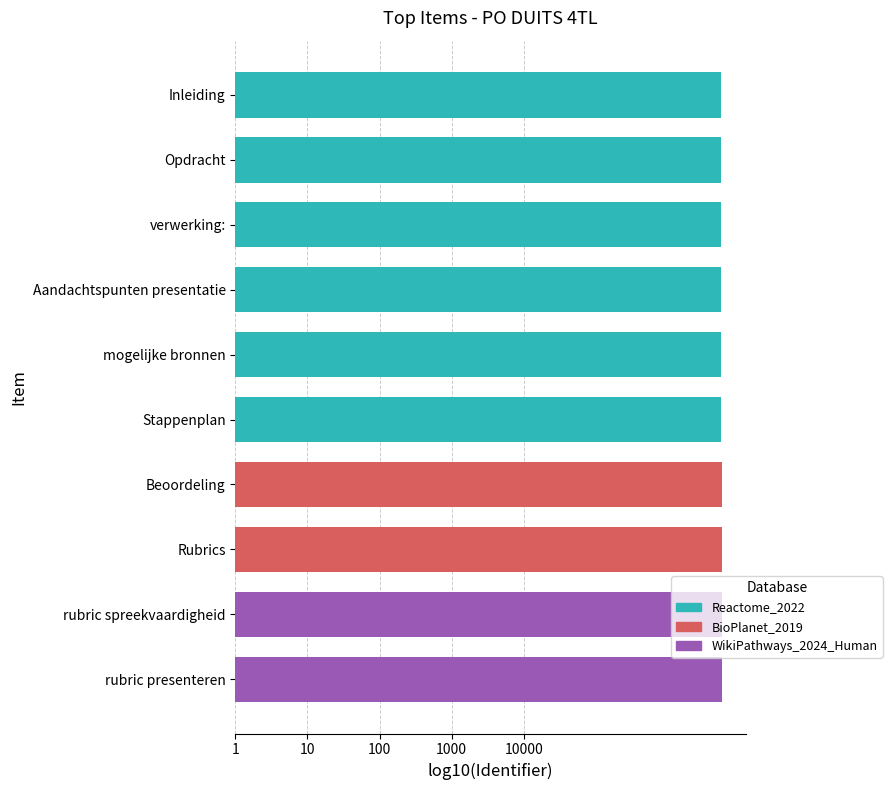

Are the bars grouped side by side (vs. stacked)?

No